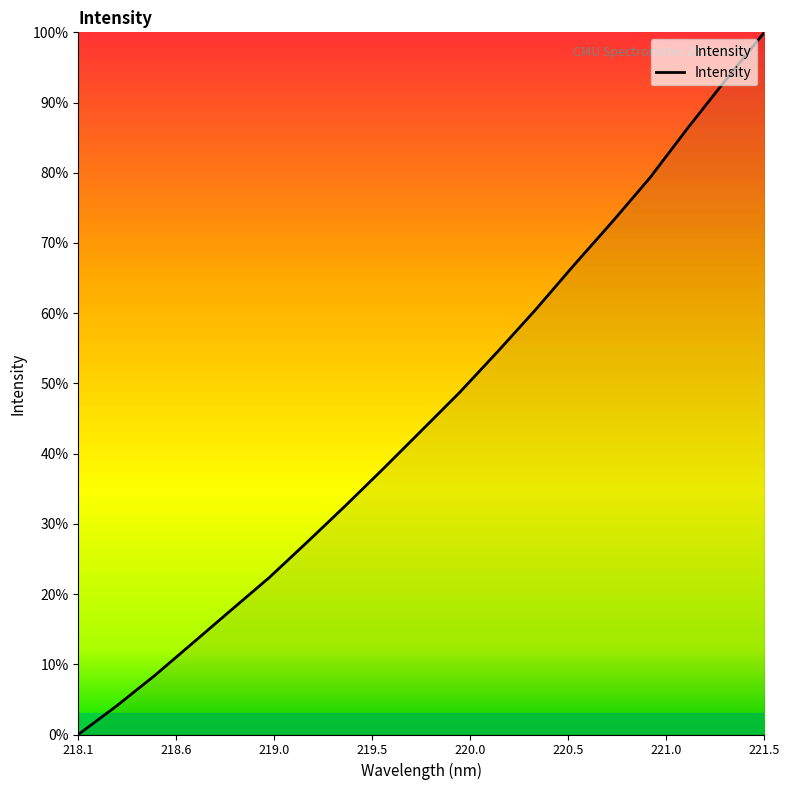

Does the chart have visible grid lines?

No